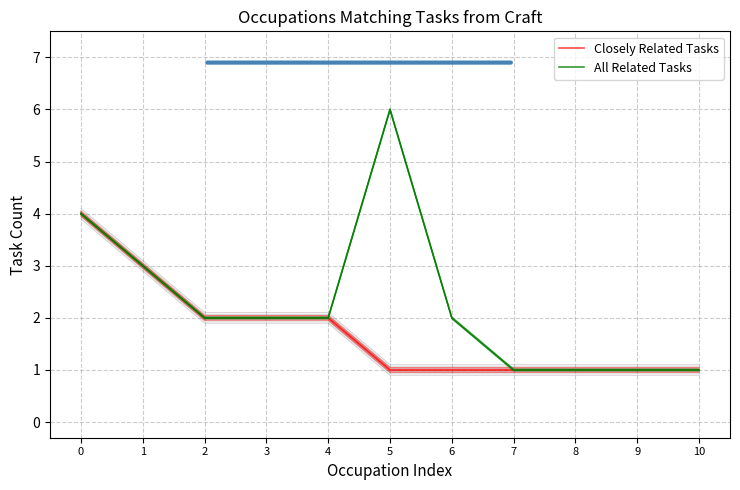

Rank the series at 1 from lowest to highest value.

Closely Related Tasks, All Related Tasks